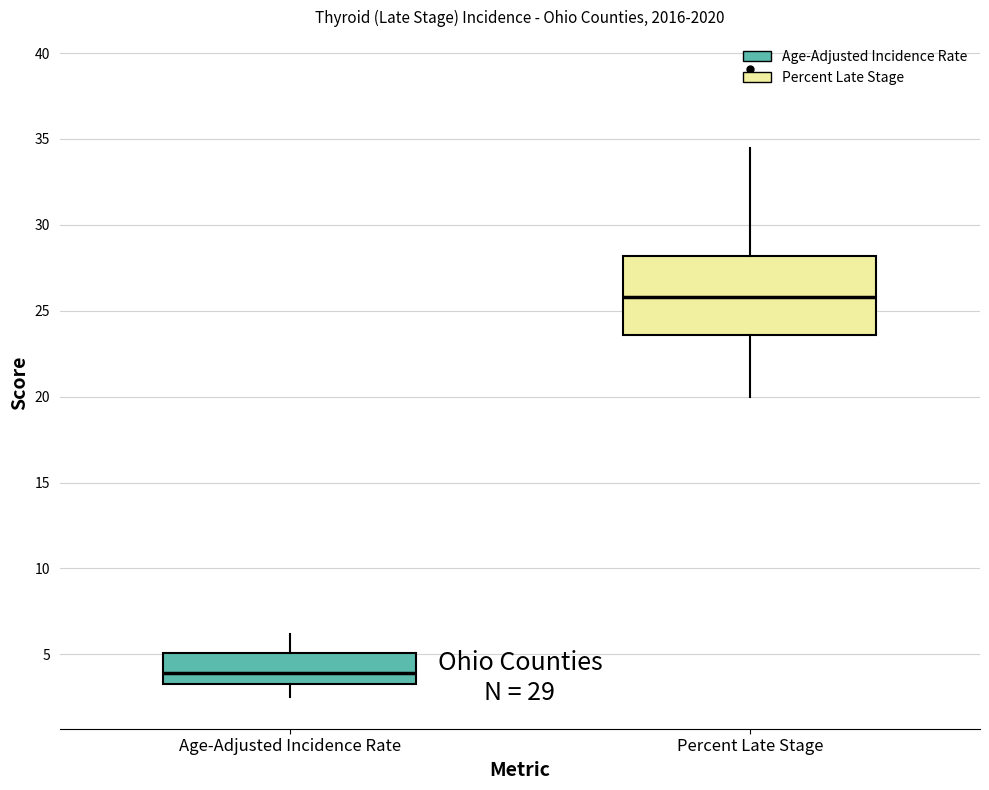

Which box's median line is the highest?

Percent Late Stage